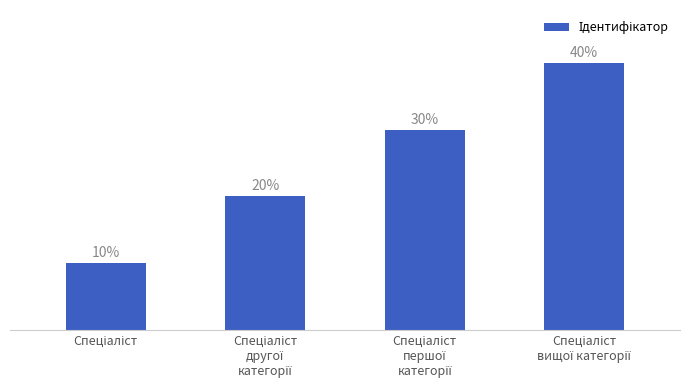

How many bars are there in total?

4